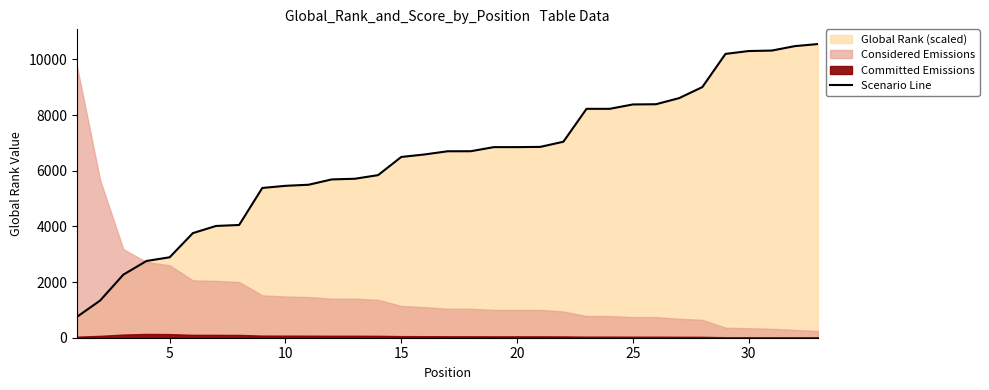

Reading left to right, transcribe all the data shown in this chart.

751	1338	2266	2757	2890	3757	4015	4050	5380	5457	5496	5687	5711	5841	6494	6583	6698	6700	6847	6847	6855	7041	8223	8223	8380	8388	8608	9004	10196	10299	10316	10476	10551